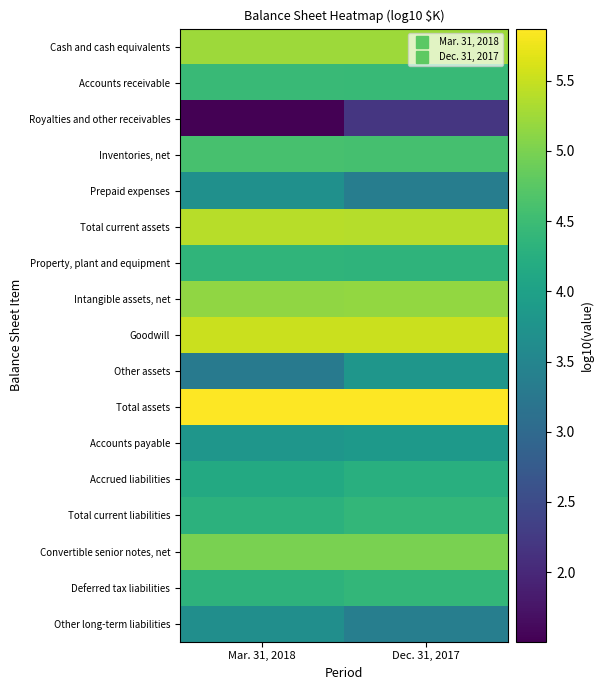

What is the minimum value shown in the chart?

1.5